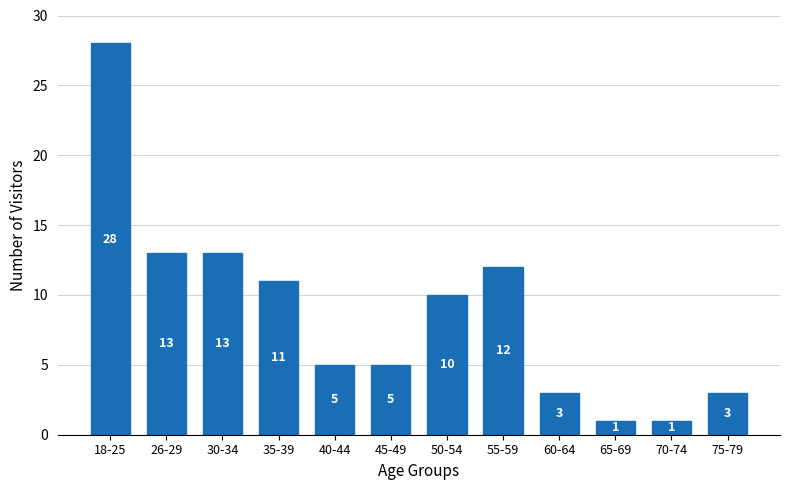

Reading left to right, transcribe all the data shown in this chart.

28	13	13	11	5	5	10	12	3	1	1	3